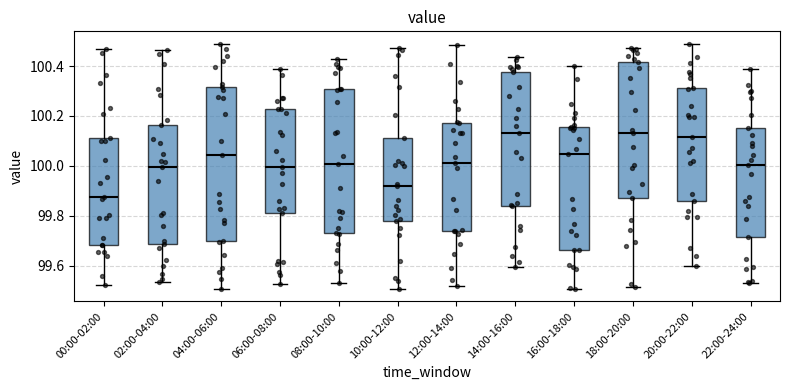

Reading left to right, read every box against the y-axis: the position of its median line, the range the box covers, and the ends of its whiskers. The values are not printed on the chart, so give them approximately, as read against the axis.

00:00-02:00: median 99.88, box 99.68 to 100.12, whiskers 99.52 to 100.46
02:00-04:00: median 100.00, box 99.68 to 100.16, whiskers 99.54 to 100.46
04:00-06:00: median 100.04, box 99.70 to 100.32, whiskers 99.50 to 100.48
06:00-08:00: median 100.00, box 99.82 to 100.22, whiskers 99.52 to 100.38
08:00-10:00: median 100.00, box 99.72 to 100.30, whiskers 99.54 to 100.42
10:00-12:00: median 99.92, box 99.78 to 100.10, whiskers 99.50 to 100.48
12:00-14:00: median 100.02, box 99.74 to 100.18, whiskers 99.52 to 100.48
14:00-16:00: median 100.14, box 99.84 to 100.38, whiskers 99.60 to 100.44
16:00-18:00: median 100.04, box 99.66 to 100.16, whiskers 99.50 to 100.40
18:00-20:00: median 100.14, box 99.88 to 100.42, whiskers 99.52 to 100.48
20:00-22:00: median 100.12, box 99.86 to 100.32, whiskers 99.60 to 100.50
22:00-24:00: median 100.00, box 99.72 to 100.14, whiskers 99.54 to 100.40